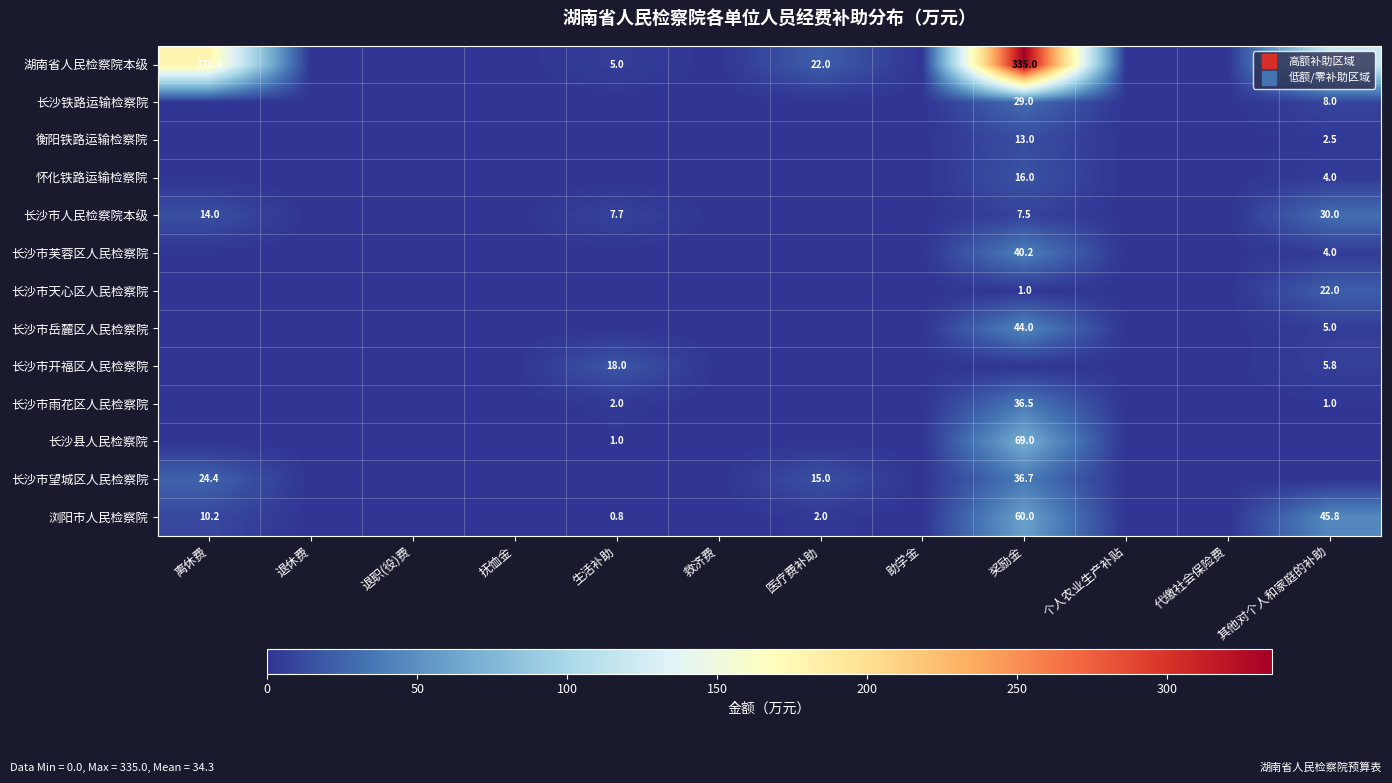

Which label corresponds to the smallest value in the chart?

退休费